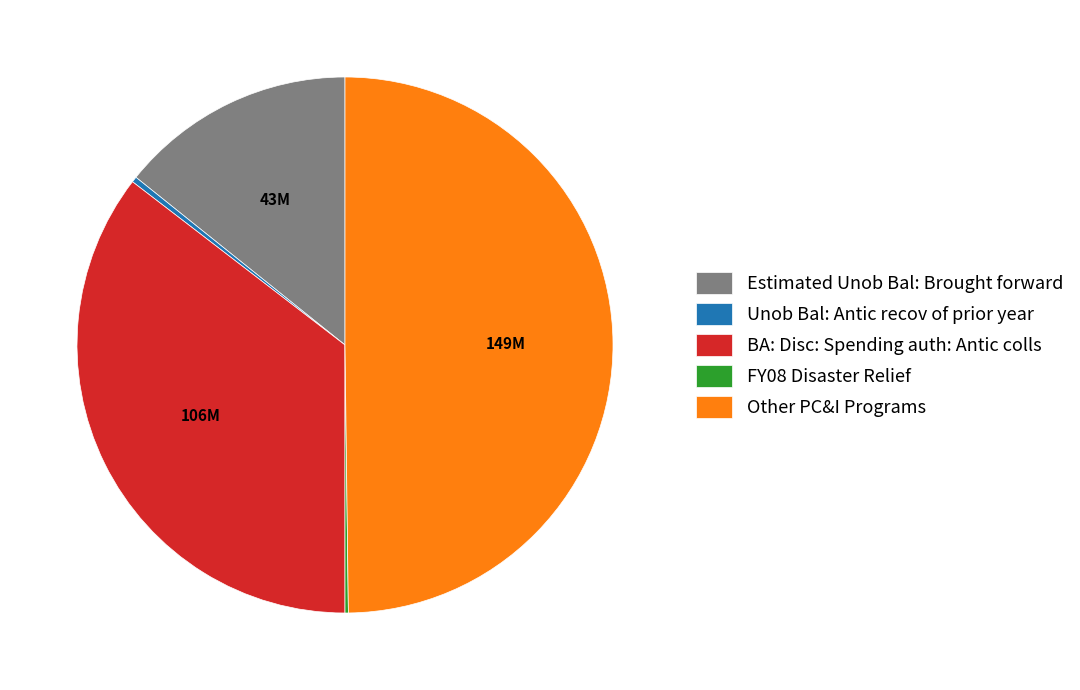

Which has a higher value, Unob Bal: Antic recov of prior year or BA: Disc: Spending auth: Antic colls?

BA: Disc: Spending auth: Antic colls